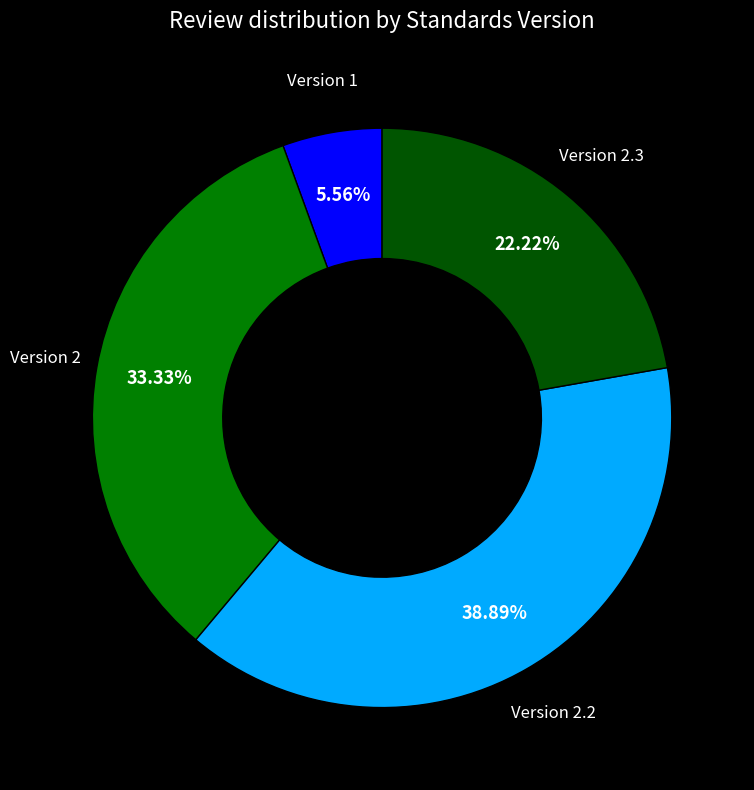

Is there a majority slice in this chart?

No